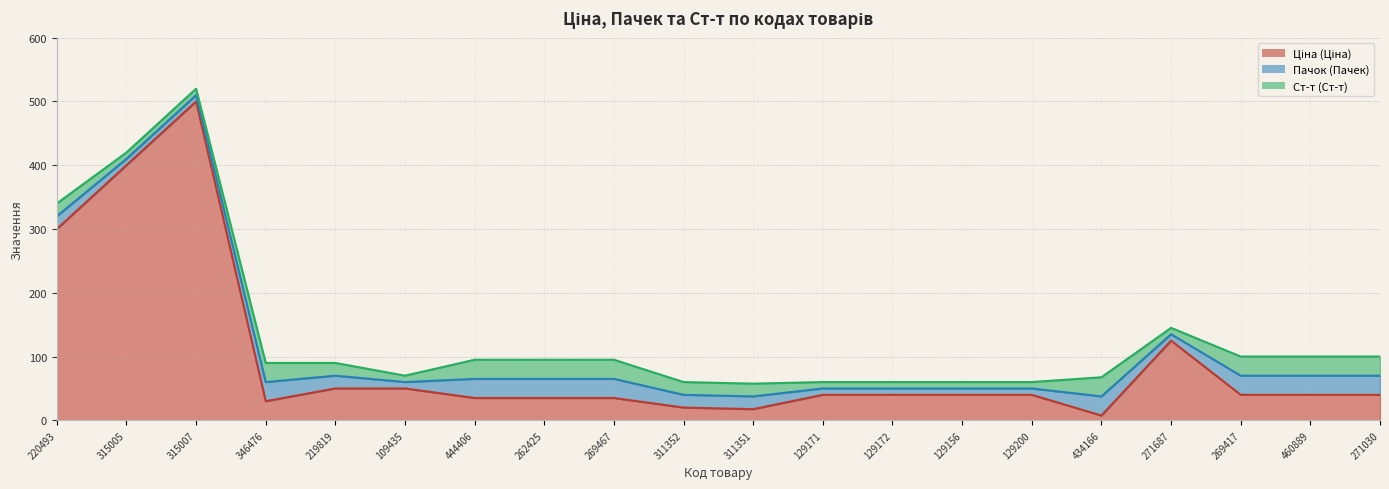

At how many categories does at least one series exceed 261?

3